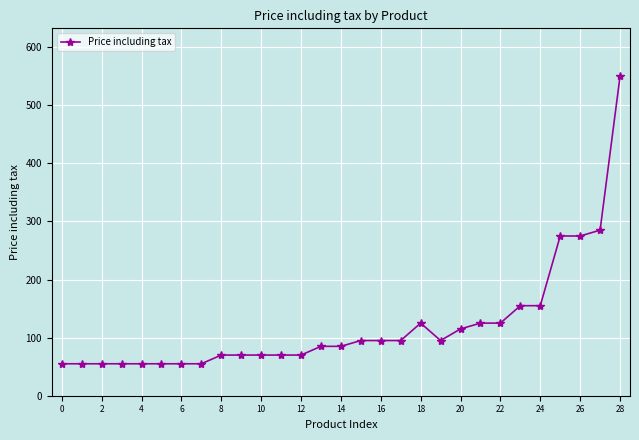

How many lines are shown in the chart?

1